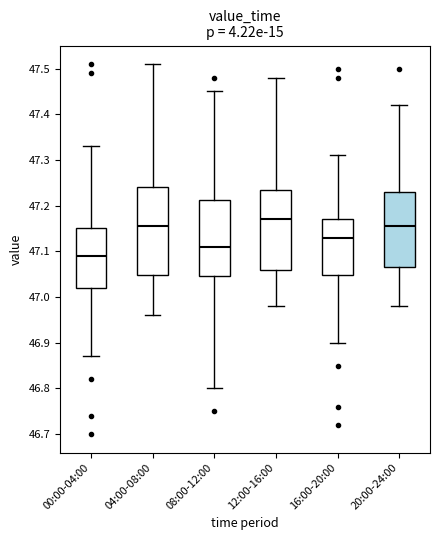

Where does the upper whisker of the box for 20:00-24:00 end on the y-axis? The values are not printed on the chart, so give them approximately, as read against the axis.

47.42